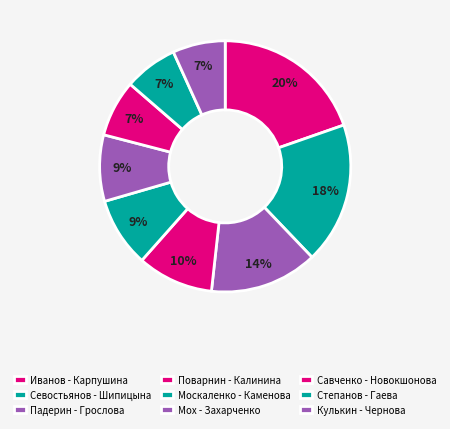

How many segments does this pie chart have?

9